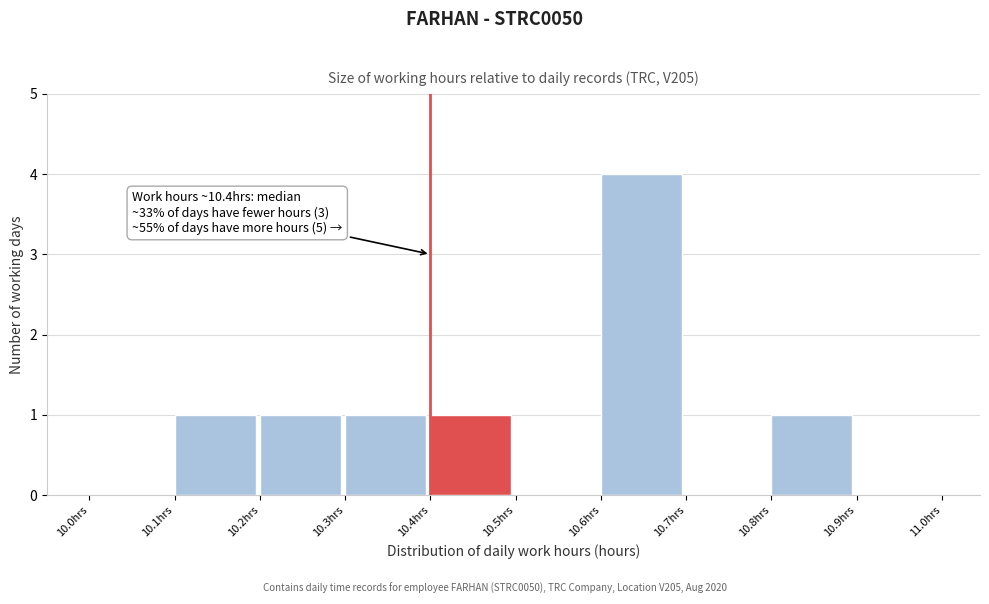

Which range on the x-axis has the tallest bar?

10.6 to 10.7